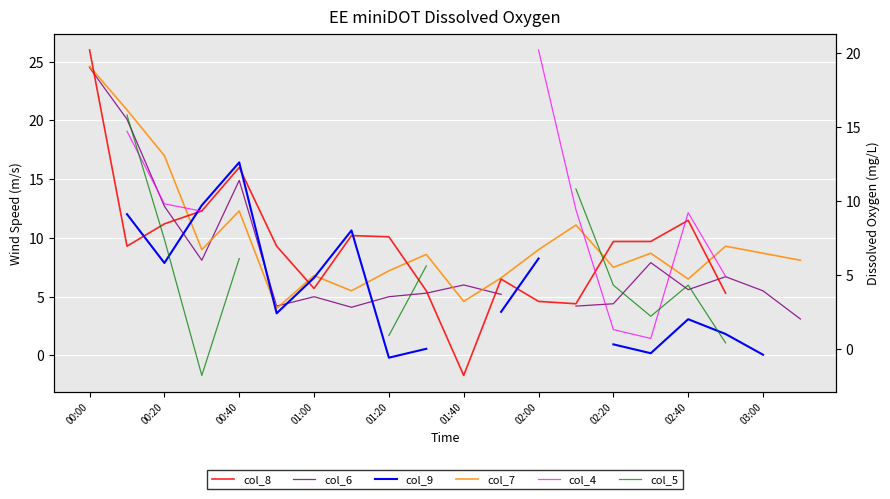

Which series has the largest total across all categories?

col_7